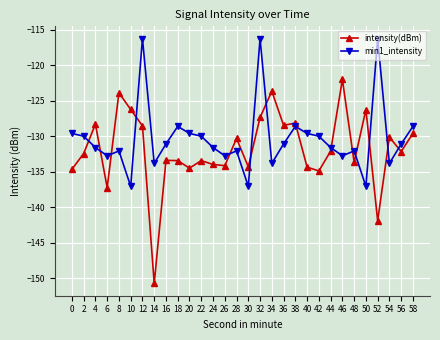

What is the sum of the intensity(dBm) values at 28 and 48?

-264.0